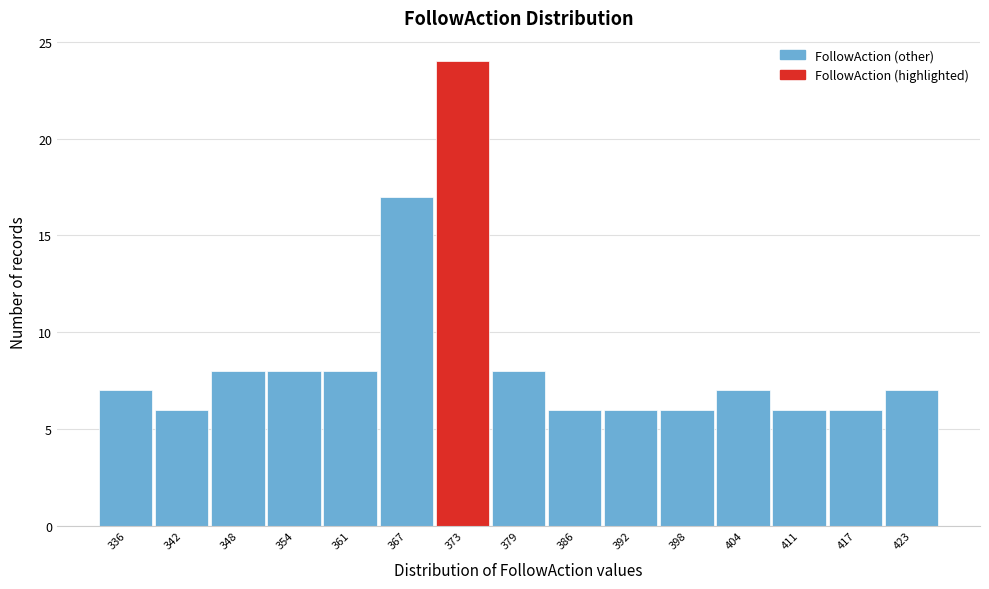

Reading right to left, extract all data points from this chart.

7	6	6	7	6	6	6	8	24	17	8	8	8	6	7